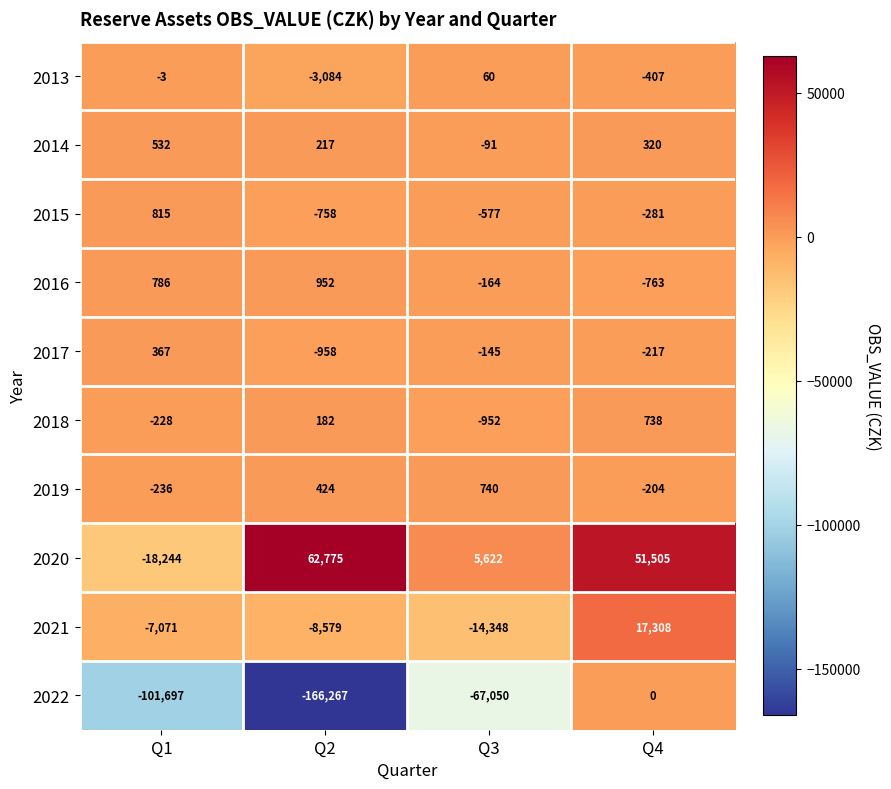

Which series has the largest total across all categories?

2020